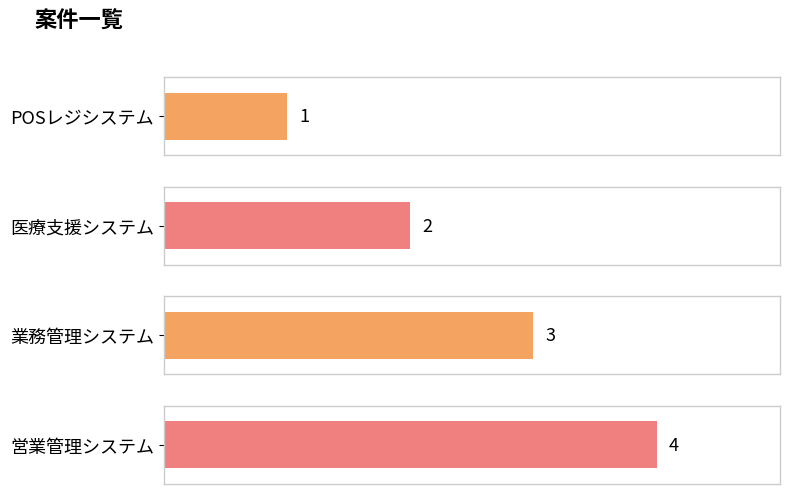

Where is the data nearest to the value 2?

医療支援システム